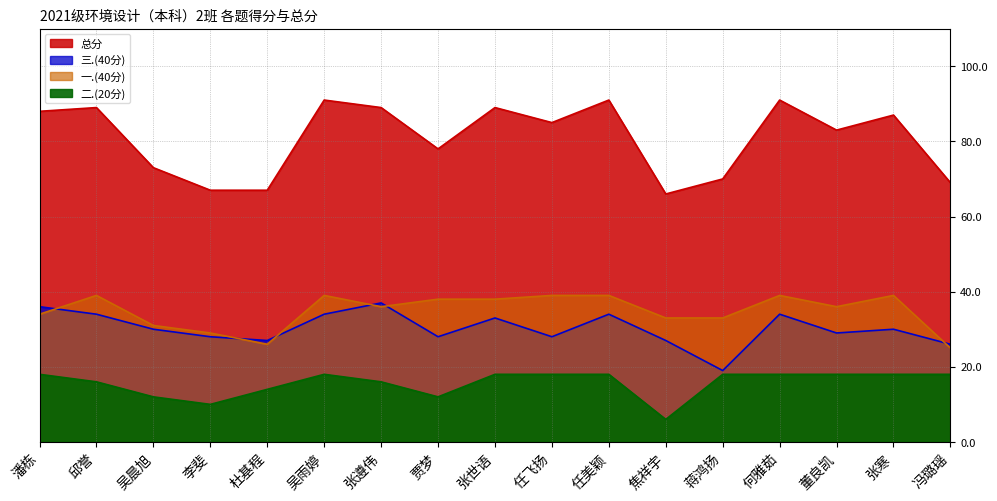

What is the label of the 3rd point from the right?

董良凯